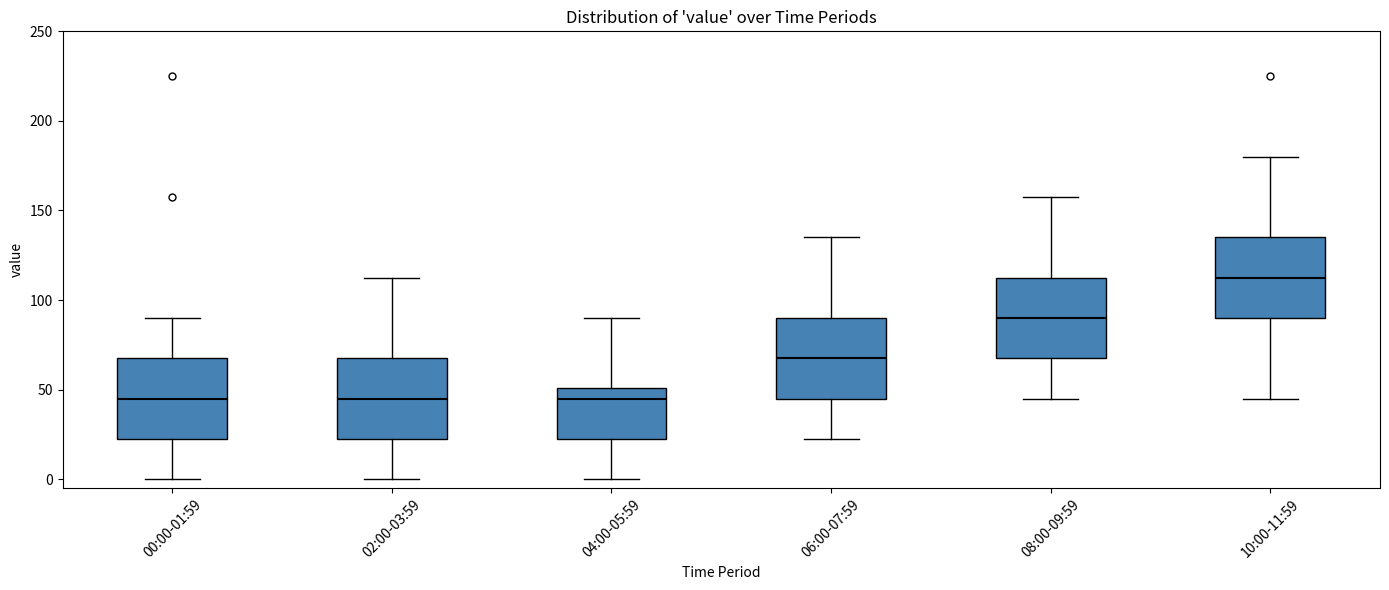

Reading left to right, transcribe this box plot: for each box, give where its median line is, the range the box spans, and where its two whiskers end, as read against the y-axis. The values are not printed on the chart, so give them approximately, as read against the axis.

00:00-01:59: median 45, box 25 to 70, whiskers 0 to 90
02:00-03:59: median 45, box 25 to 70, whiskers 0 to 115
04:00-05:59: median 45, box 25 to 50, whiskers 0 to 90
06:00-07:59: median 70, box 45 to 90, whiskers 25 to 135
08:00-09:59: median 90, box 70 to 115, whiskers 45 to 160
10:00-11:59: median 115, box 90 to 135, whiskers 45 to 180